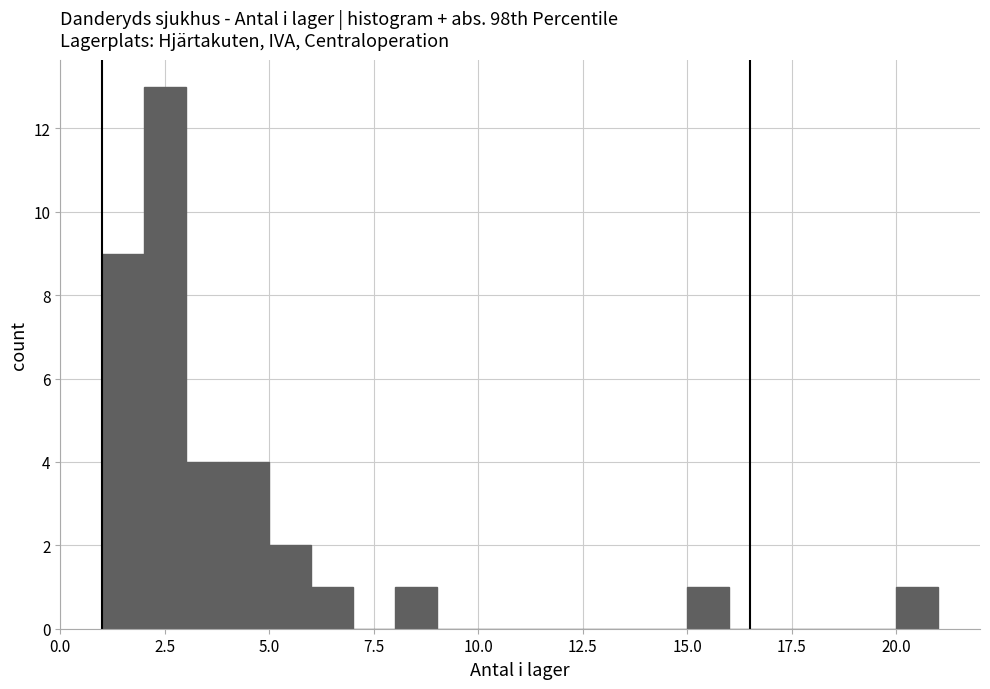

Around what value on the x-axis is the tallest bar? Give the approximate position of its centre, as read against the axis.

2.5